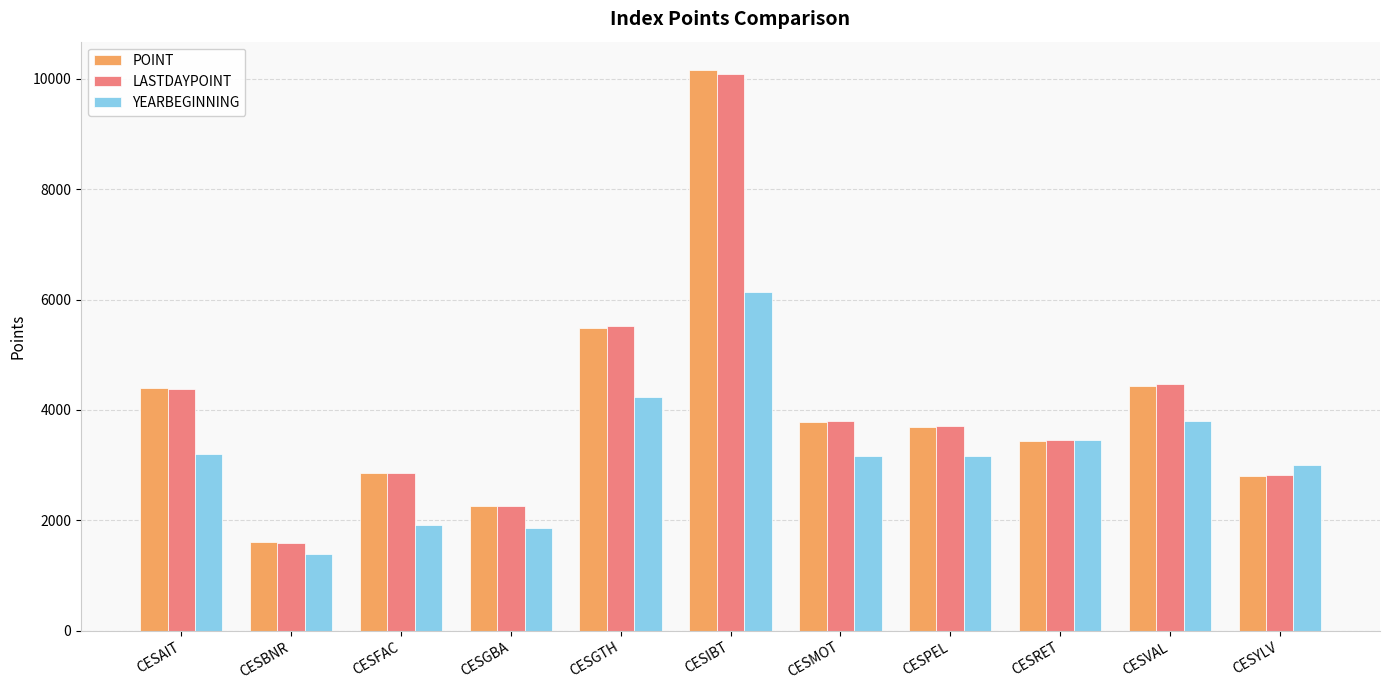

At which category is the sum across all series the highest?

CESIBT